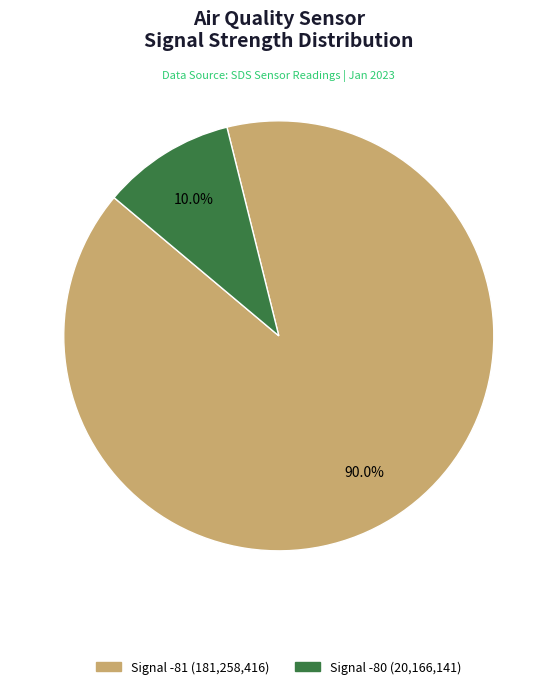

How many slices are in this pie chart?

2